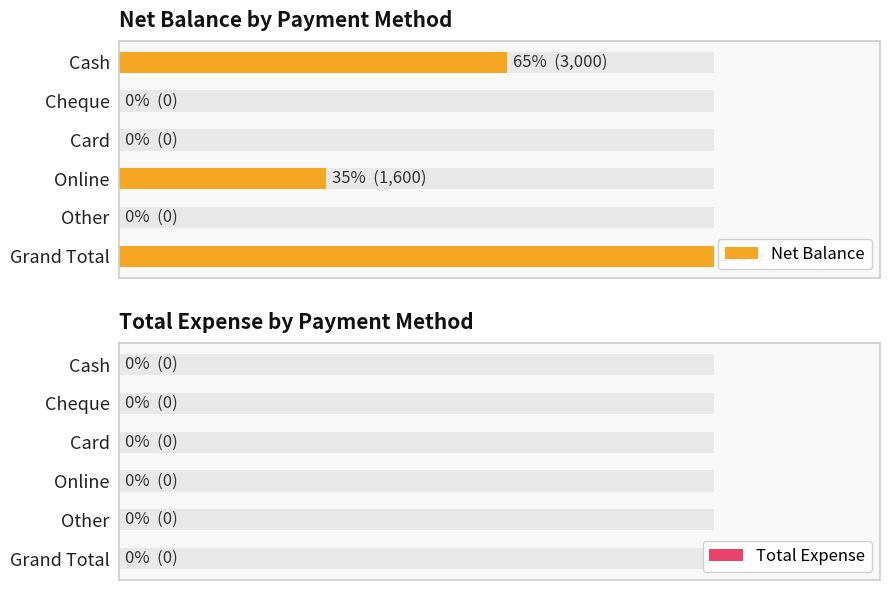

The Net Balance series shows 3000.0 at Cash. True or false?

True